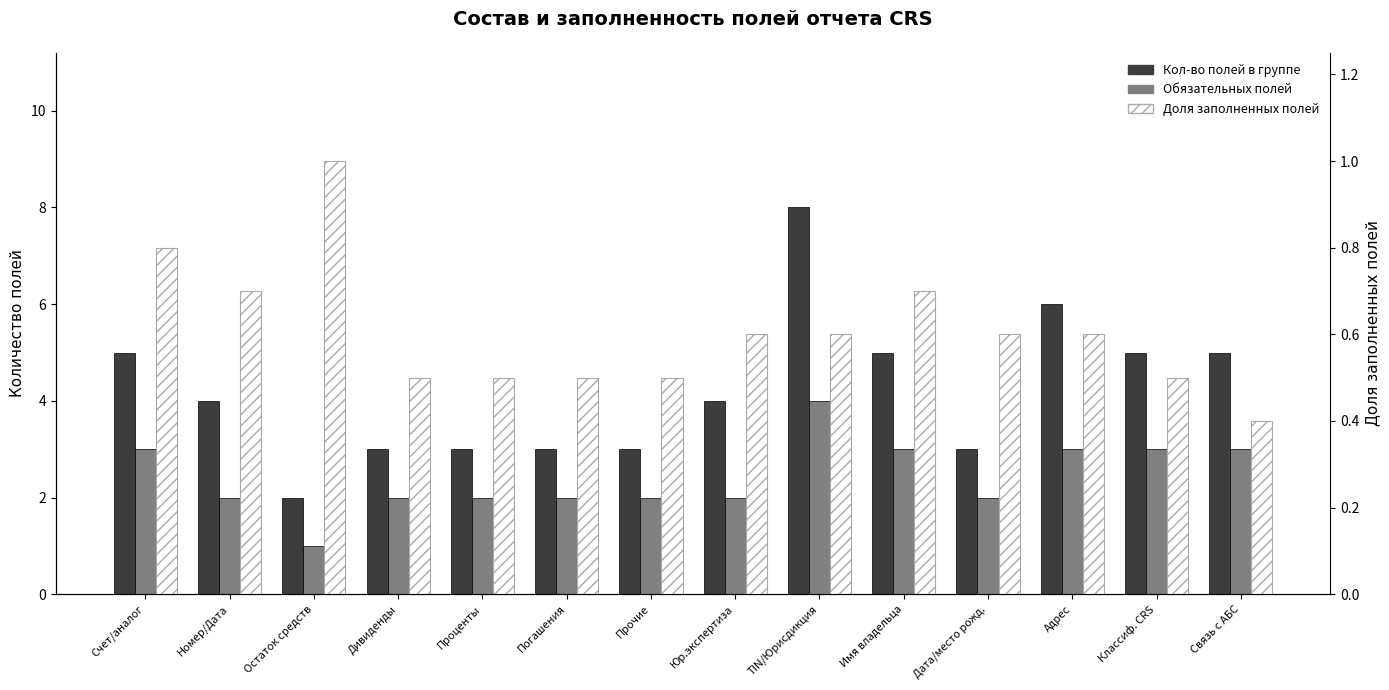

Reading left to right, list all the values displayed in this chart.

Кол-во полей в группе: 5.0	4.0	2.0	3.0	3.0	3.0	3.0	4.0	8.0	5.0	3.0	6.0	5.0	5.0
Обязательных полей: 3.0	2.0	1.0	2.0	2.0	2.0	2.0	2.0	4.0	3.0	2.0	3.0	3.0	3.0
Доля заполненных полей: 0.8	0.7	1.0	0.5	0.5	0.5	0.5	0.6	0.6	0.7	0.6	0.6	0.5	0.4